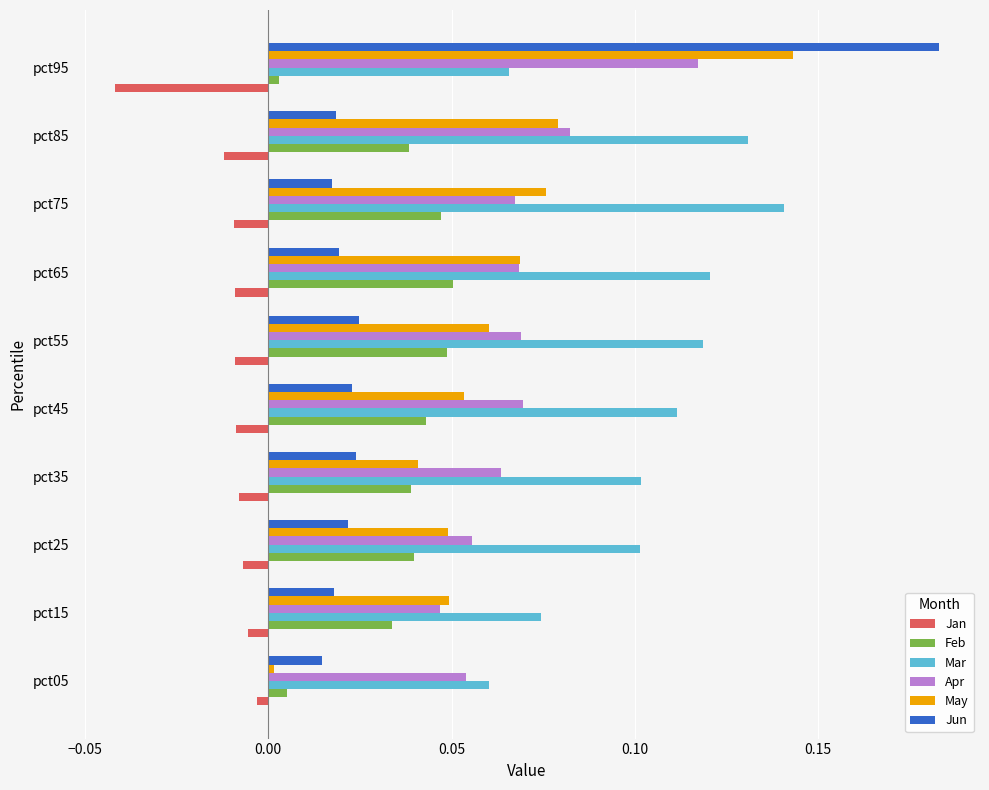

Which series has the largest range (max minus min)?

Jun